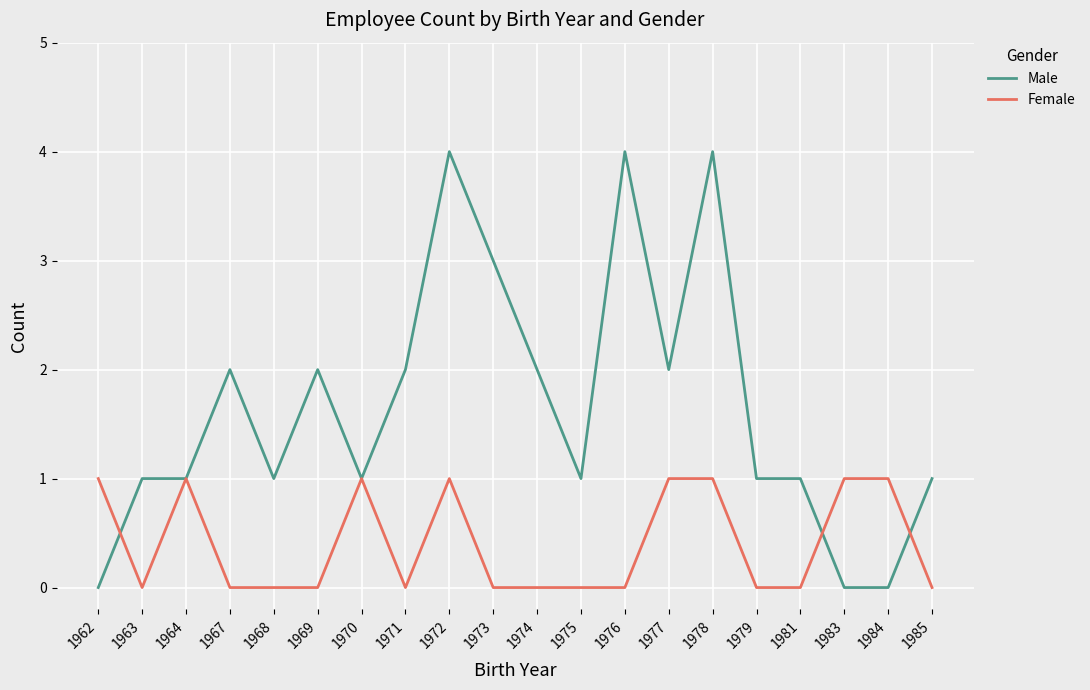

What is the difference between the maximum and minimum values in the Female series?

1